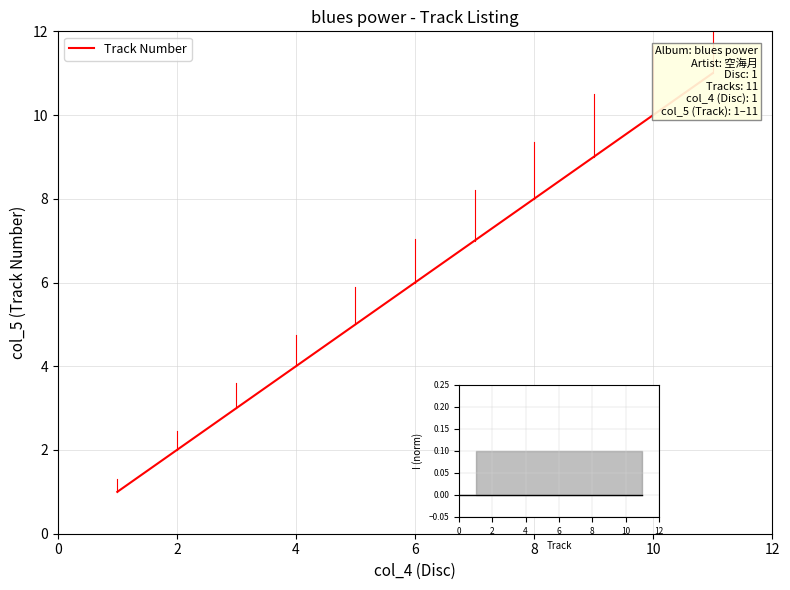

How many values are between 3 and 9?

7